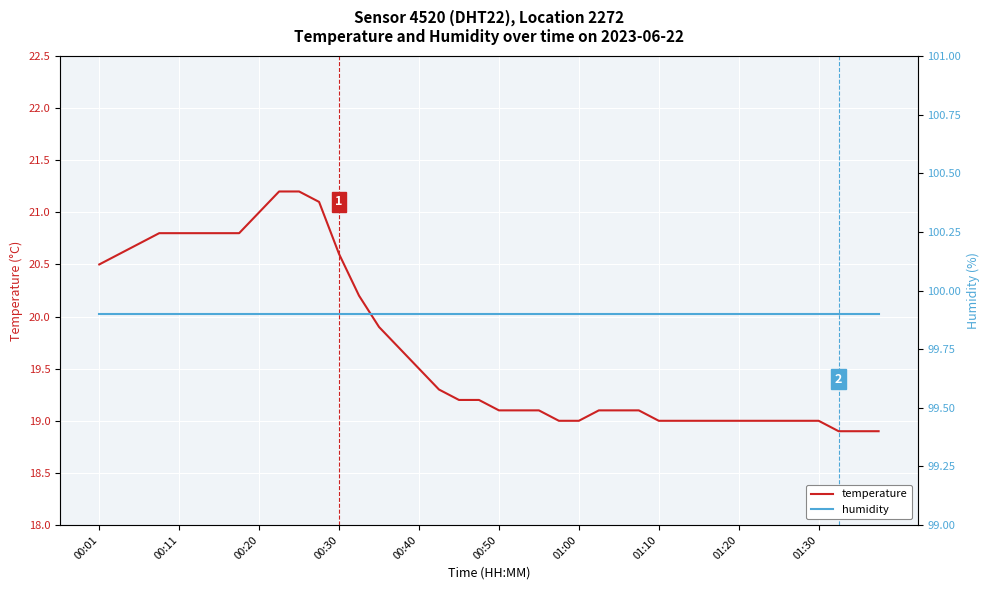

What is the maximum value for temperature?

21.2